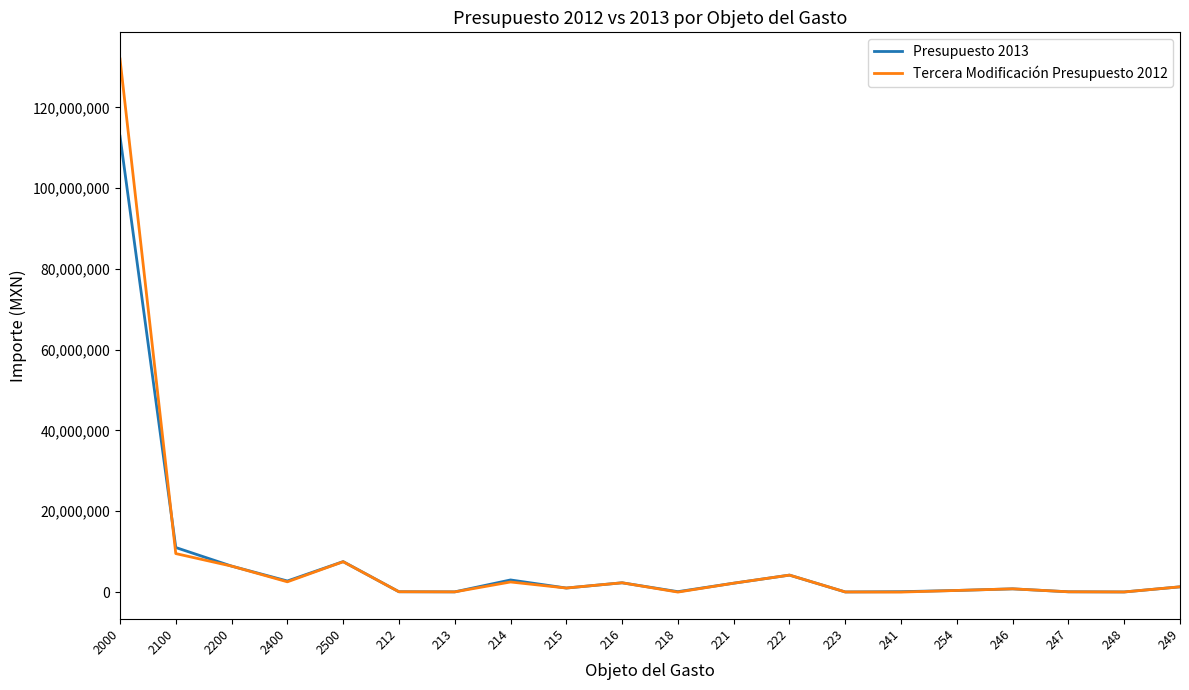

What is the greatest value displayed?

131964000